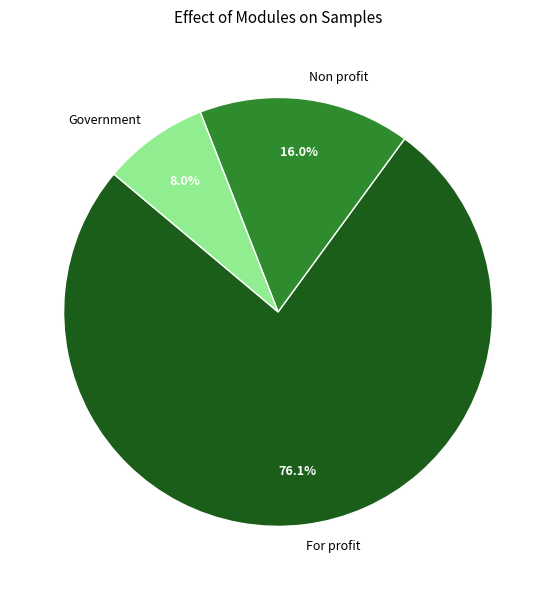

To the nearest percent, what is the average slice percentage?

33%